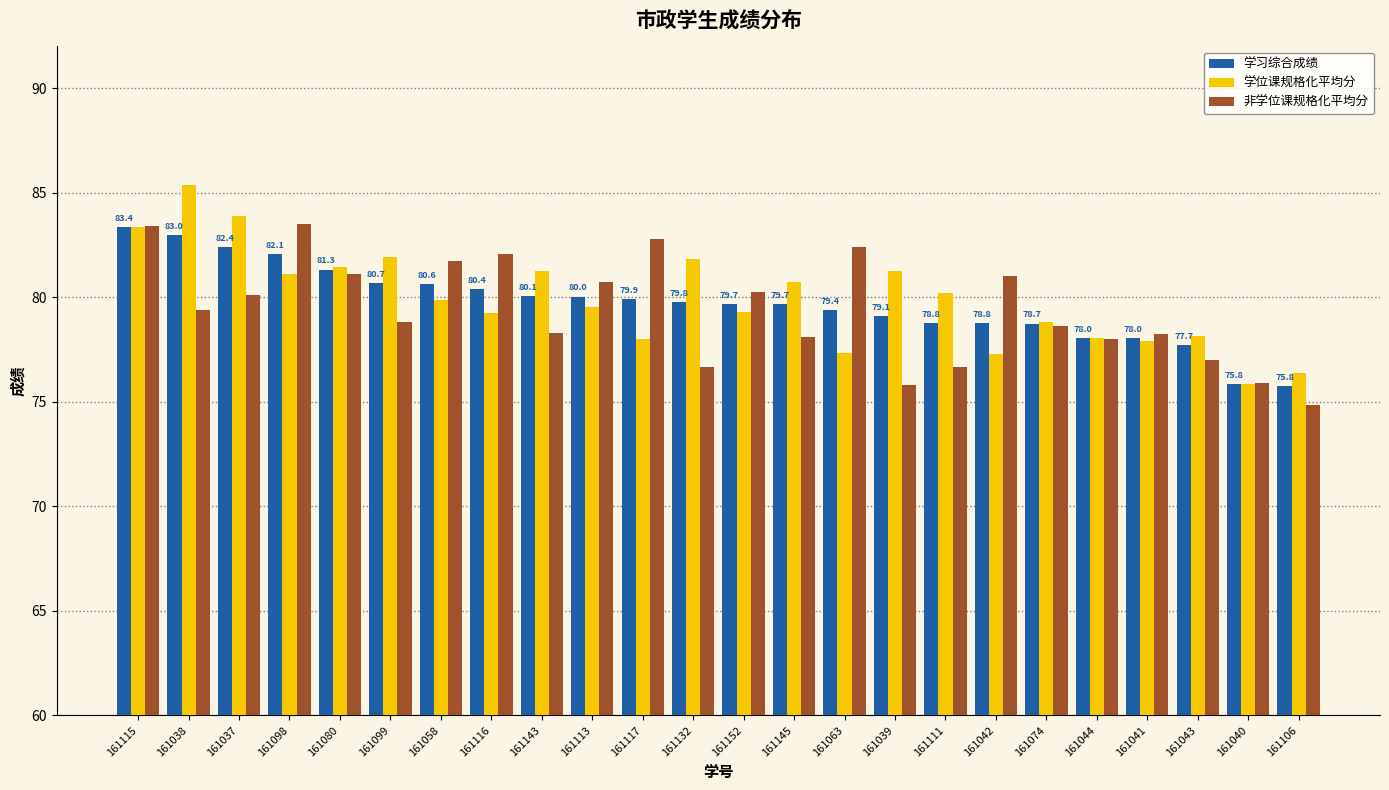

What is the minimum value shown in the chart?

74.8